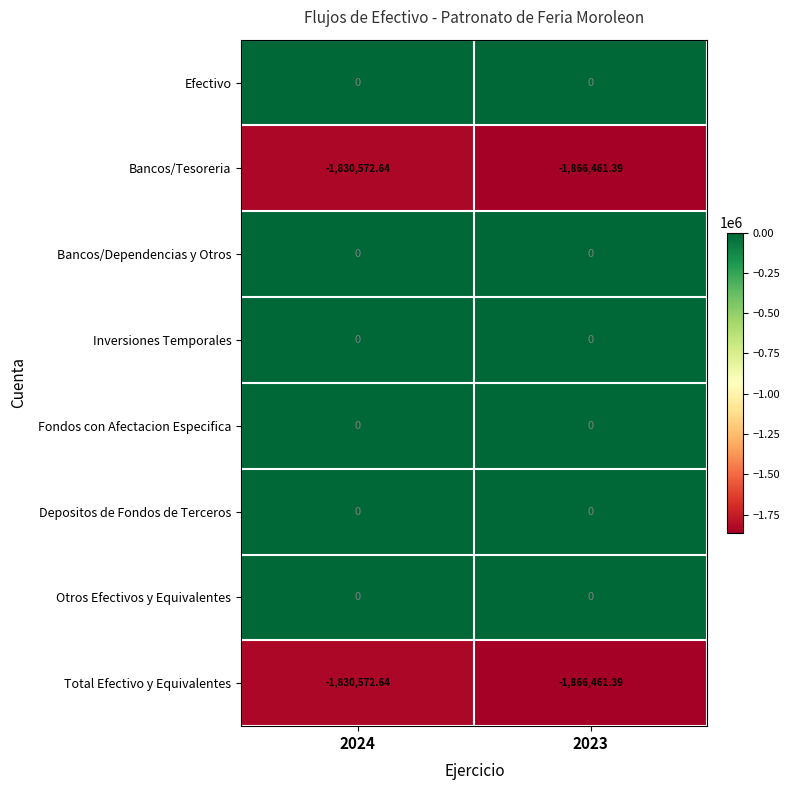

Is the value of Fondos con Afectacion Especifica at 2023 greater than the value of Total Efectivo y Equivalentes at 2023?

Yes